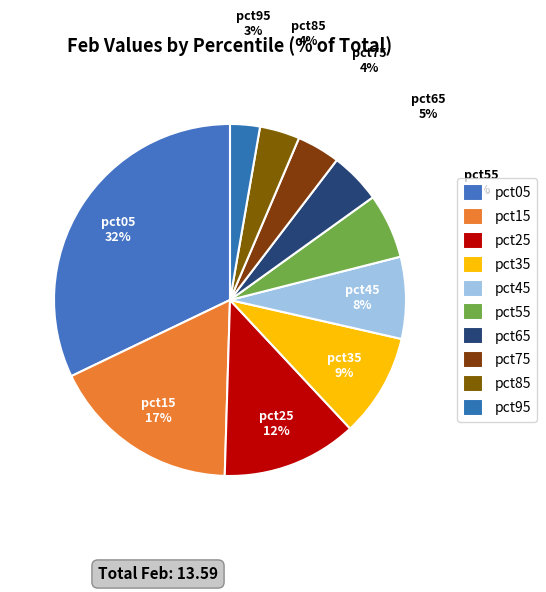

Is there a majority slice in this chart?

No